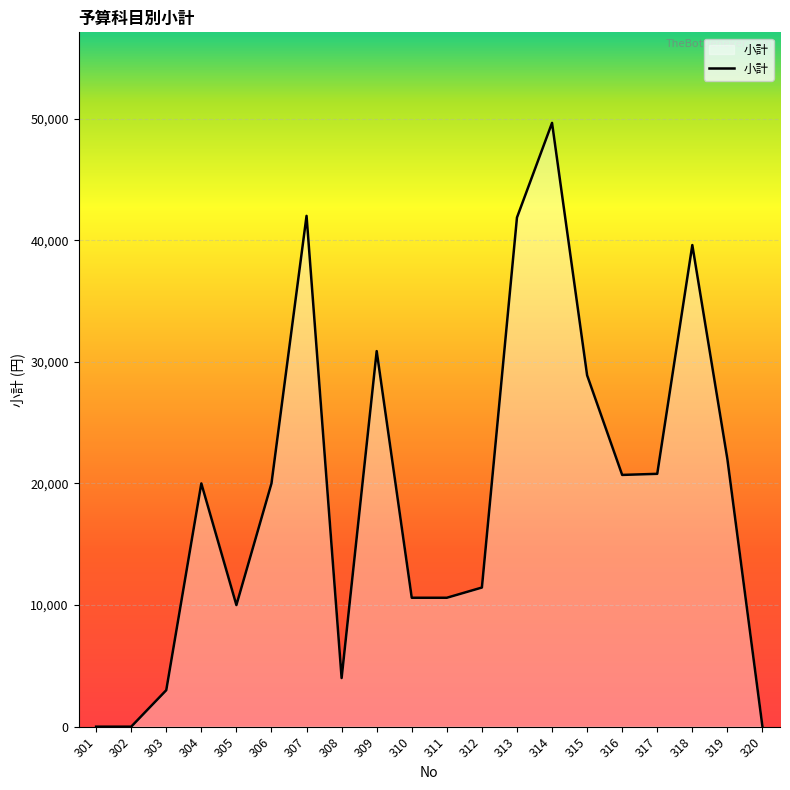

What is the greatest value displayed?

49644